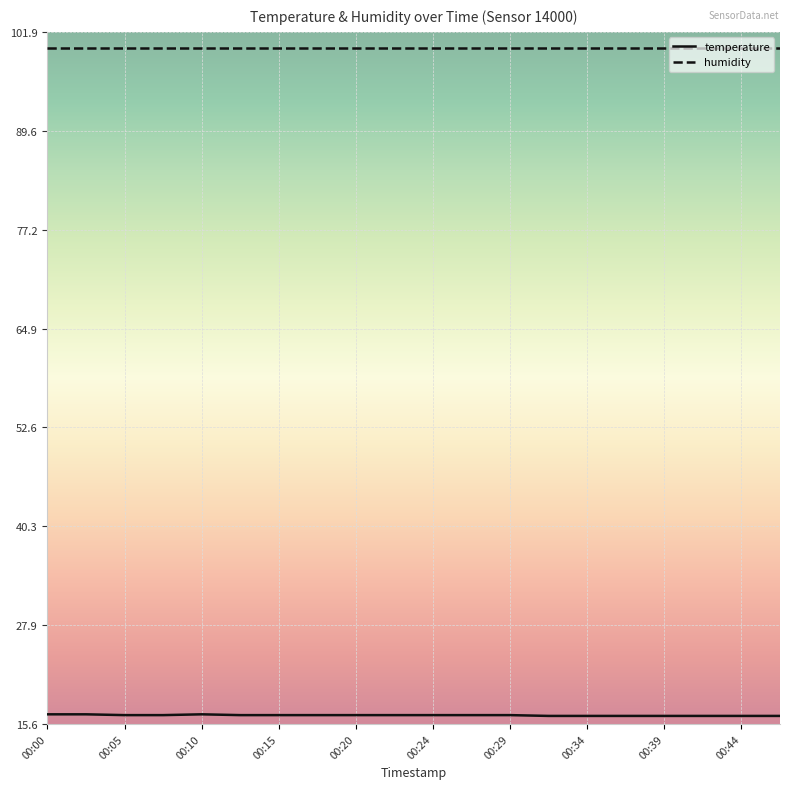

Which series has the largest total across all categories?

humidity